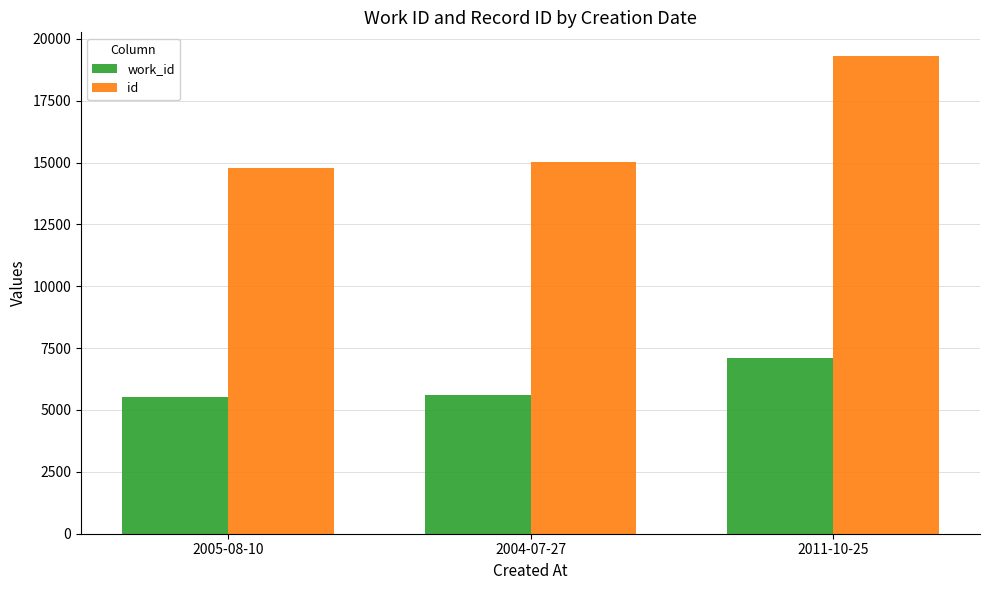

Between 2005-08-10 and 2004-07-27, which series saw the biggest shift?

id